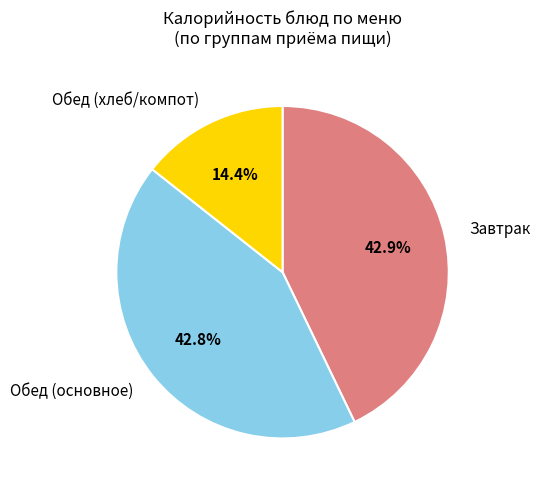

Does any single category account for the majority?

No